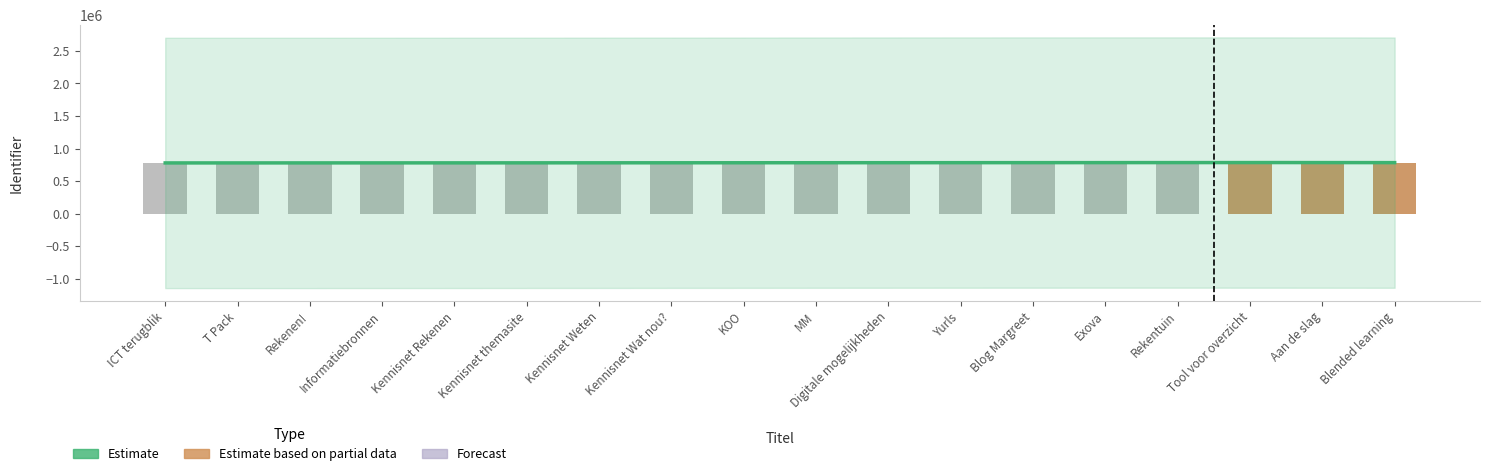

List the labels in order of value, smallest first.

Rekenen!, Digitale mogelijkheden, Informatiebronnen, T Pack, Rekentuin, Tool voor overzicht, Kennisnet themasite, ICT terugblik, KOO, Kennisnet Rekenen, Yurls, Kennisnet Wat nou?, MM, Kennisnet Weten, Blog Margreet, Aan de slag, Blended learning, Exova